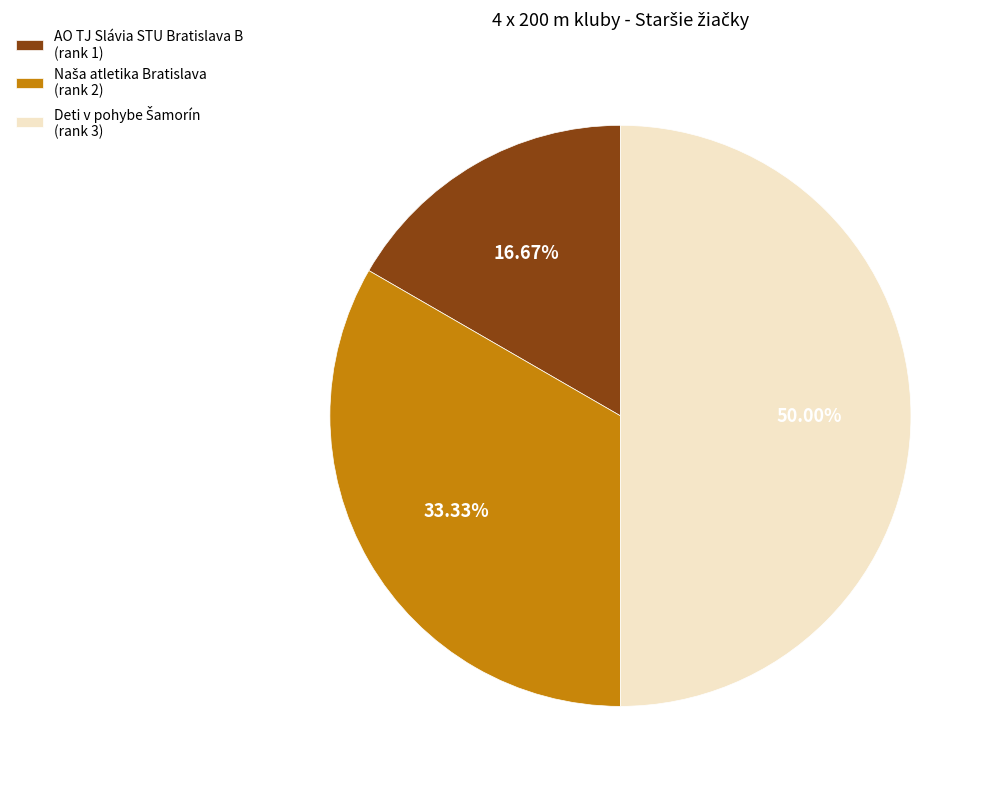

Is AO TJ Slávia STU Bratislava B (rank 1) the majority of the pie?

No